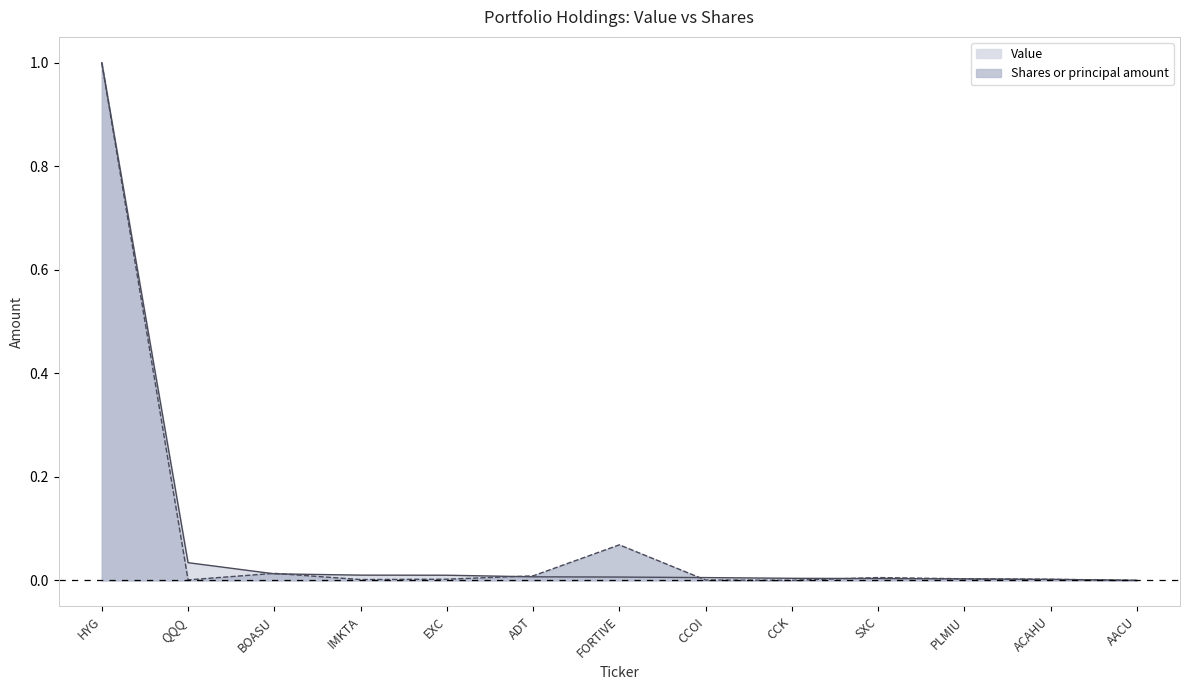

At which label does Shares or principal amount reach its peak?

HYG